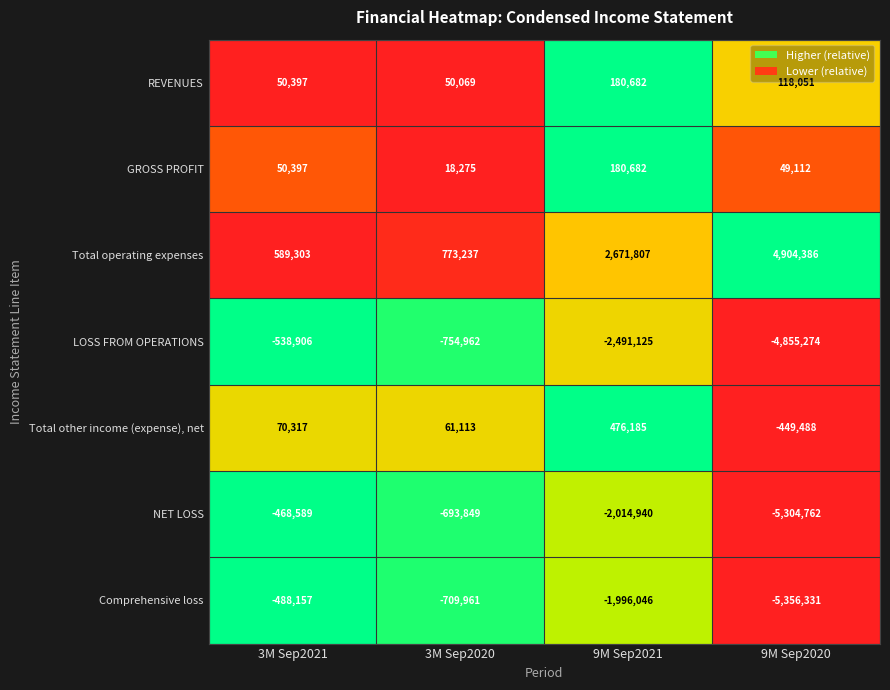

Which series has the largest range (max minus min)?

Comprehensive loss